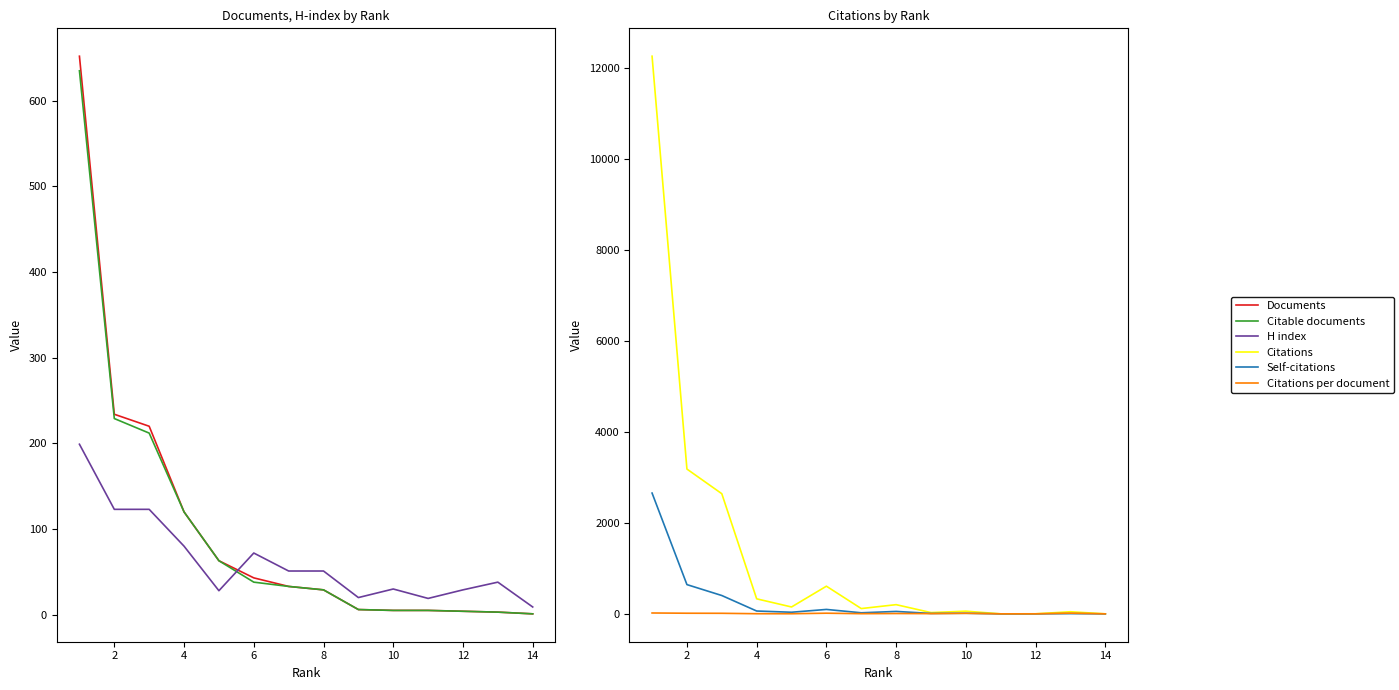

Reading right to left, what are all the values shown in this chart?

Documents: 1.0	3.0	4.0	5.0	5.0	6.0	29.0	33.0	43.0	63.0	120.0	220.0	234.0	652.0
Citable documents: 1.0	3.0	4.0	5.0	5.0	6.0	29.0	33.0	38.0	63.0	120.0	212.0	229.0	635.0
H index: 9.0	38.0	29.0	19.0	30.0	20.0	51.0	51.0	72.0	28.0	80.0	123.0	123.0	199.0
Citations: 0.0	46.0	1.0	0.0	59.0	28.0	202.0	116.0	608.0	151.0	330.0	2642.0	3184.0	12263.0
Self-citations: 0.0	5.0	0.0	0.0	13.0	9.0	53.0	23.0	97.0	35.0	62.0	403.0	643.0	2656.0
Citations per document: 0.0	15.3	0.2	0.0	11.8	4.7	7.0	3.5	14.1	2.4	2.8	12.0	13.6	18.8